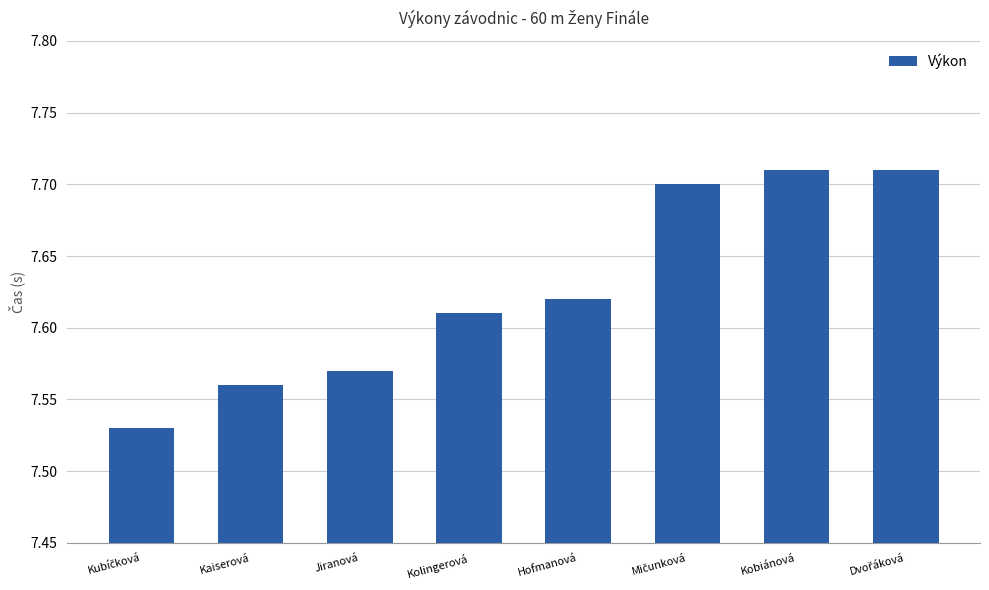

What is the label of the 7th bar from the left?

Kobiánová